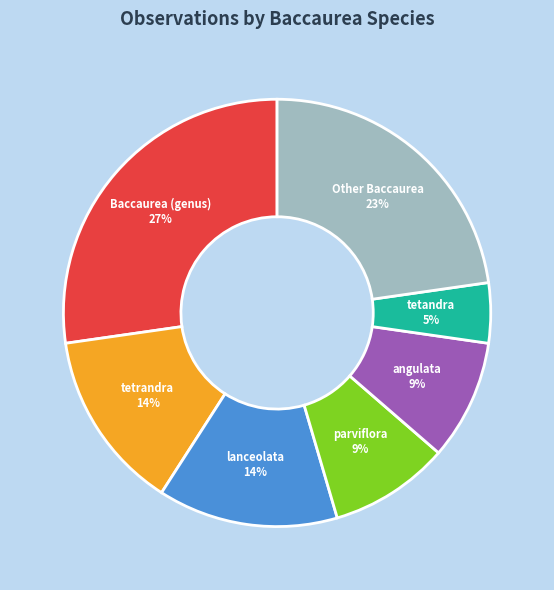

Is there any slice that represents more than half of the pie?

No